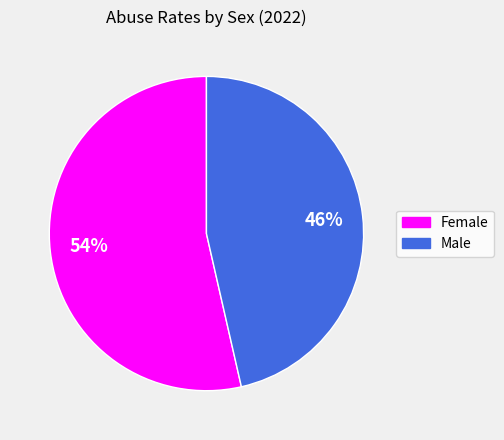

Combined, do Female and Male account for over 50%?

Yes